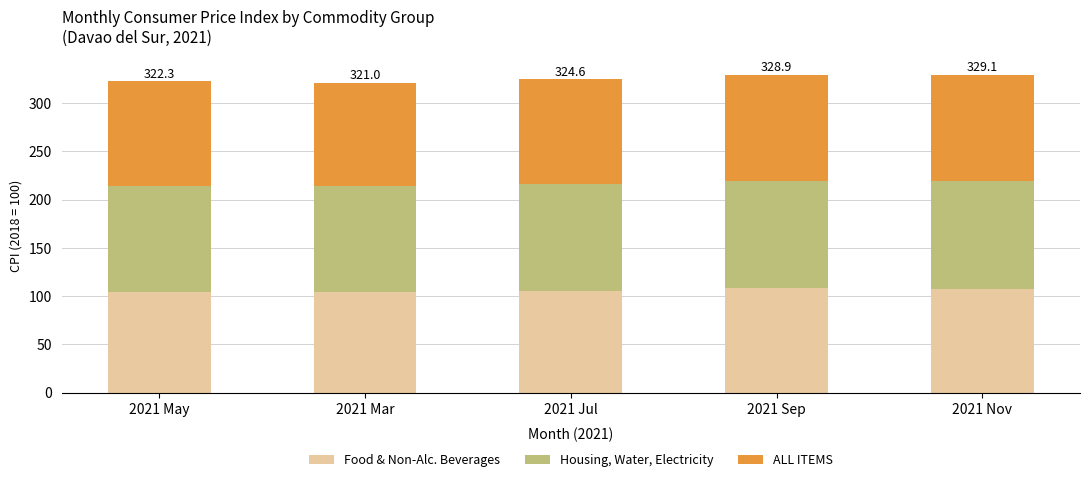

Is it true that Food & Non-Alc. Beverages equals 194.8 at 2021 Sep?

False